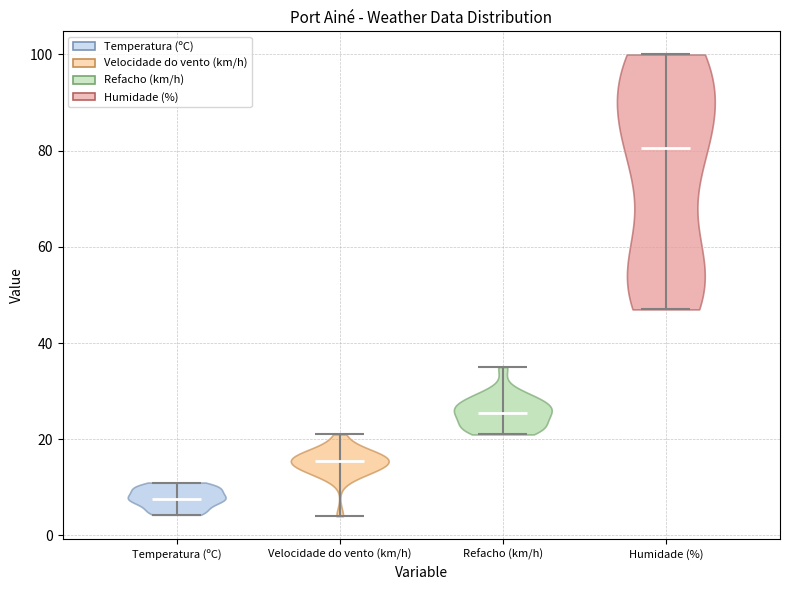

Which violin has the lowest median line?

Temperatura (ºC)